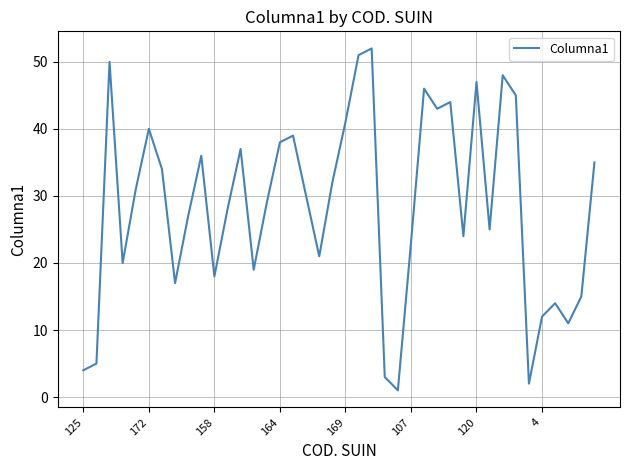

What is the maximum value shown in the chart?

52